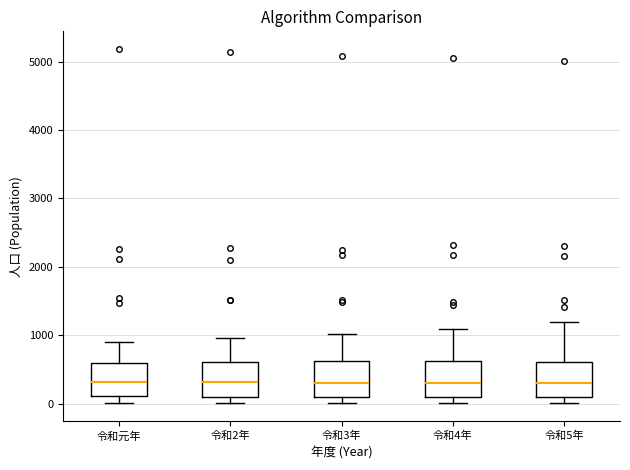

Reading left to right, read every box against the y-axis: the position of its median line, the range the box covers, and the ends of its whiskers. The values are not printed on the chart, so give them approximately, as read against the axis.

令和元年: median 300, box 100 to 600, whiskers 0 to 900
令和2年: median 300, box 100 to 600, whiskers 0 to 1000
令和3年: median 300, box 100 to 600, whiskers 0 to 1000
令和4年: median 300, box 100 to 600, whiskers 0 to 1100
令和5年: median 300, box 100 to 600, whiskers 0 to 1200